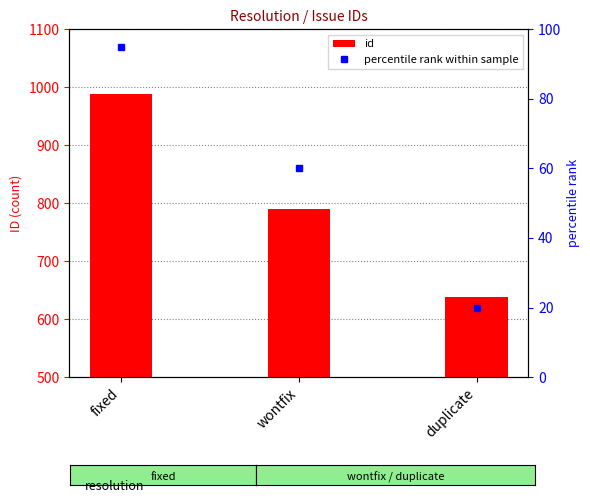

What is the maximum value shown in the chart?

989